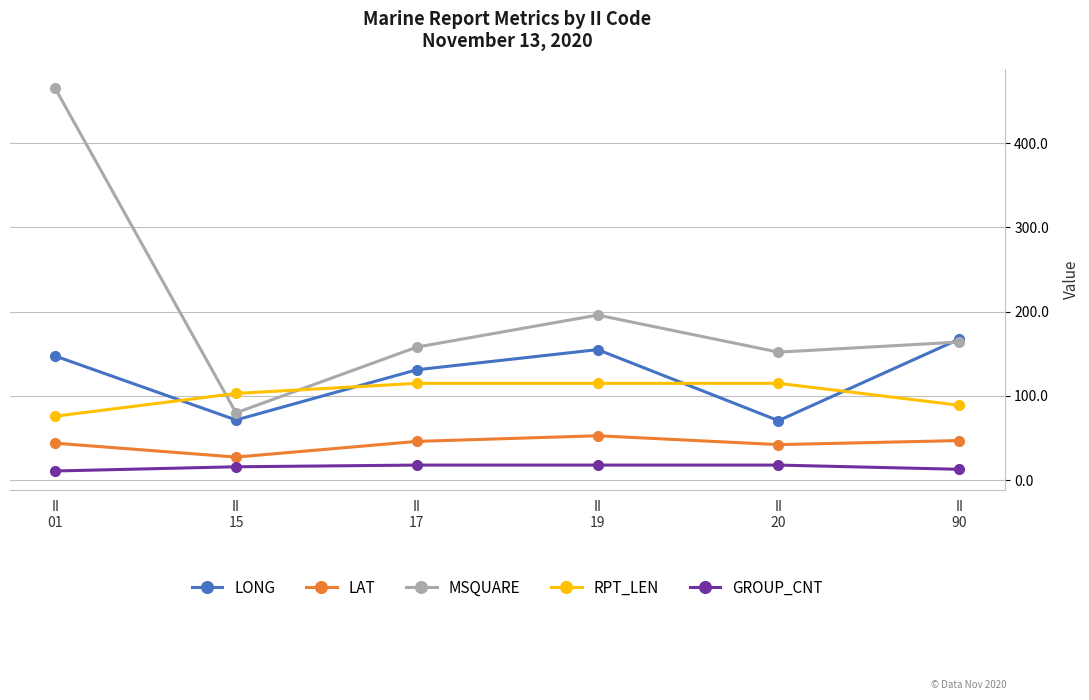

Rank the series by their maximum value, from lowest to highest.

GROUP_CNT, LAT, RPT_LEN, LONG, MSQUARE